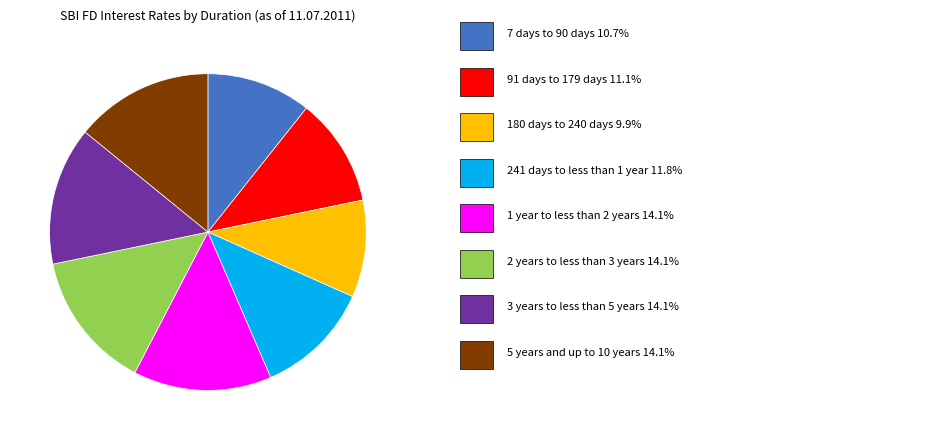

Is there a majority slice in this chart?

No